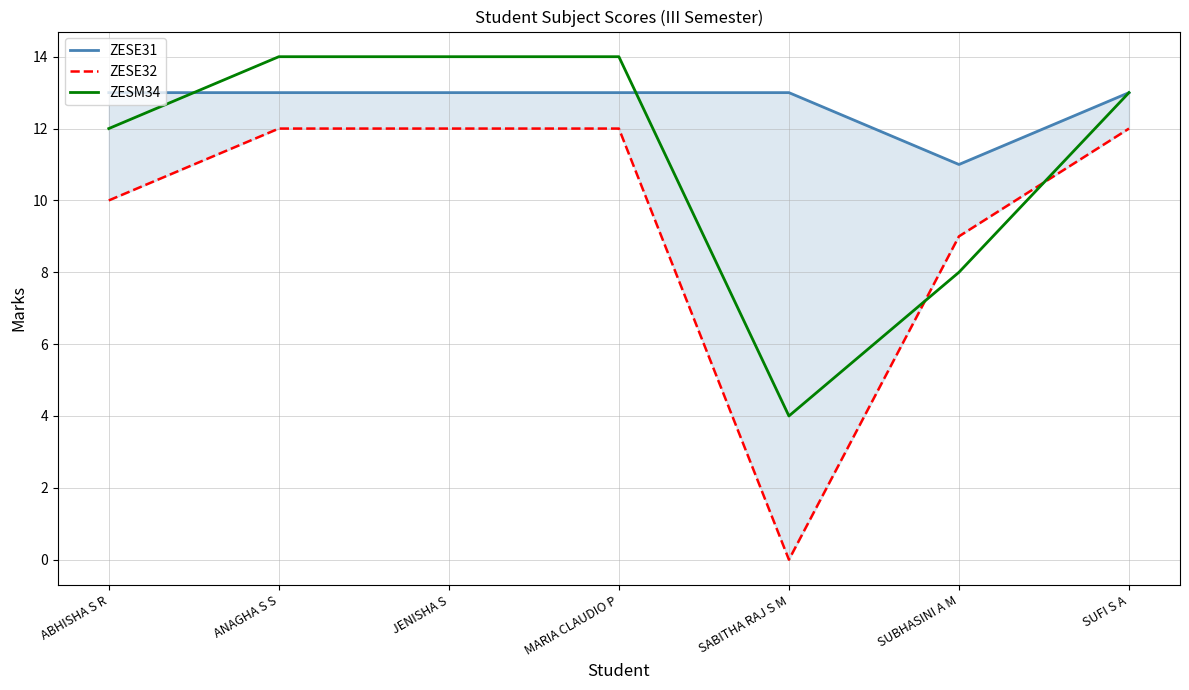

True or false: ZESM34 and ZESE32 cross at least once.

True